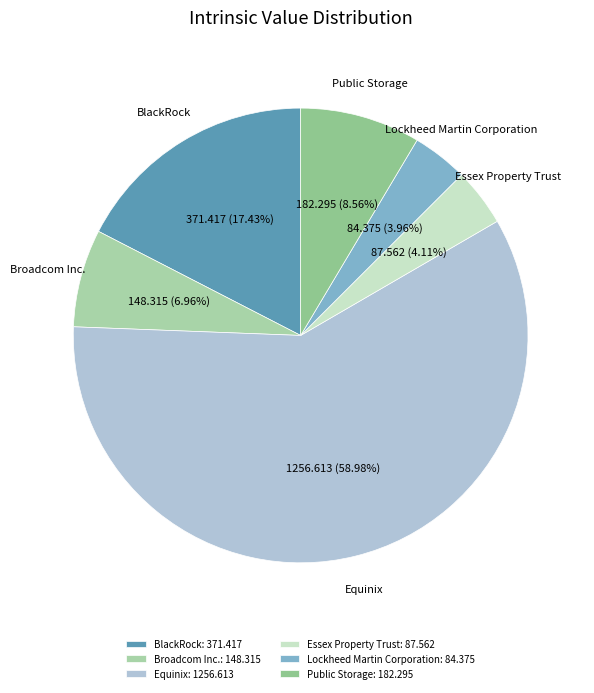

Does Equinix account for over 50% of the chart?

Yes